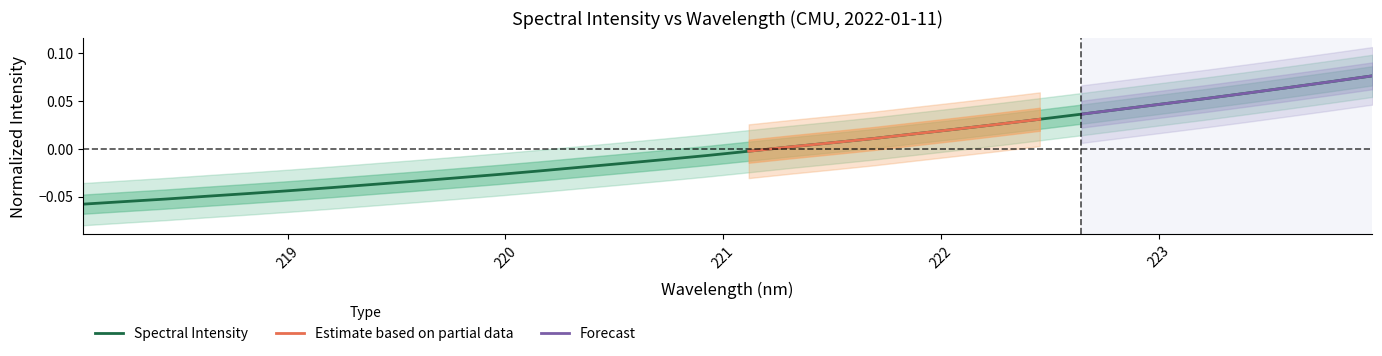

Which label corresponds to the largest value in the chart?

223.9802